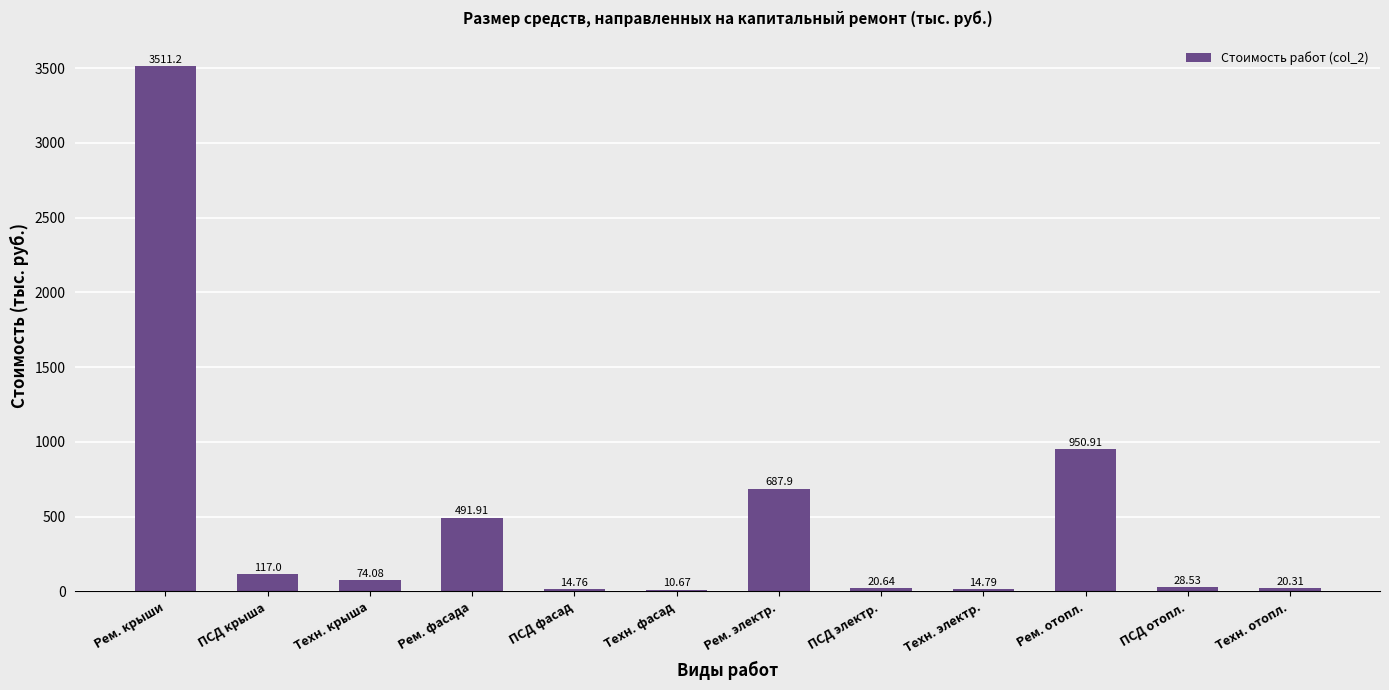

What is the ratio of the value at Техн. отопл. to the value at ПСД фасад?

1.4